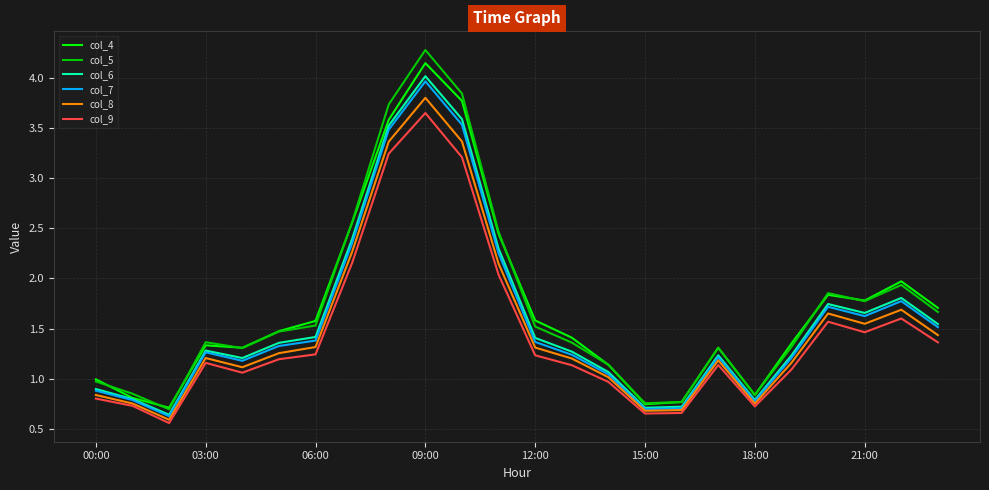

Which series has the largest range (max minus min)?

col_5